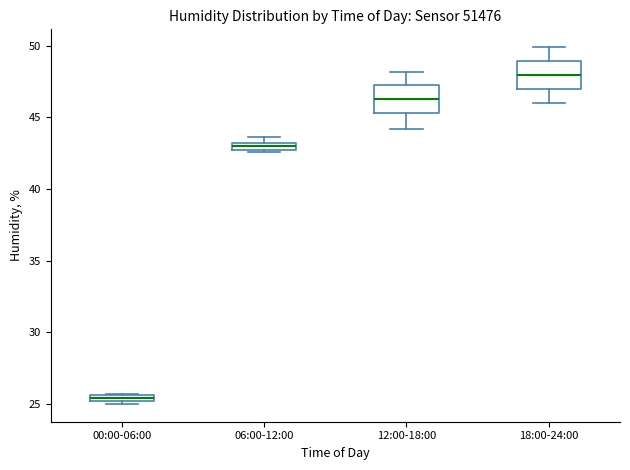

Where is the upper edge of the box for 00:00-06:00 on the y-axis? The values are not printed on the chart, so give them approximately, as read against the axis.

25.5